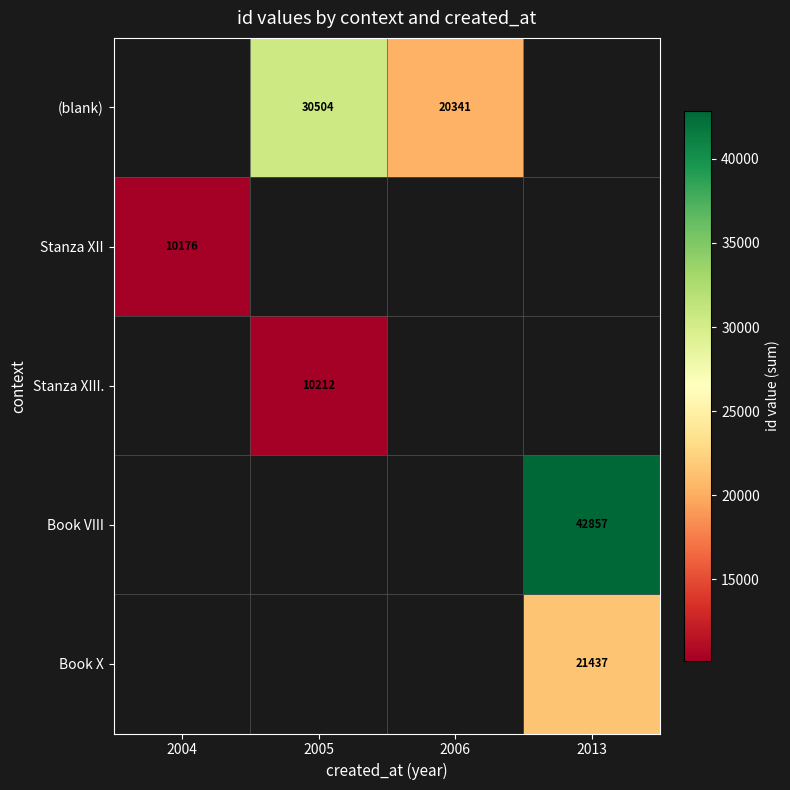

The value of Stanza XII at 2004 is 10176. True or false?

True